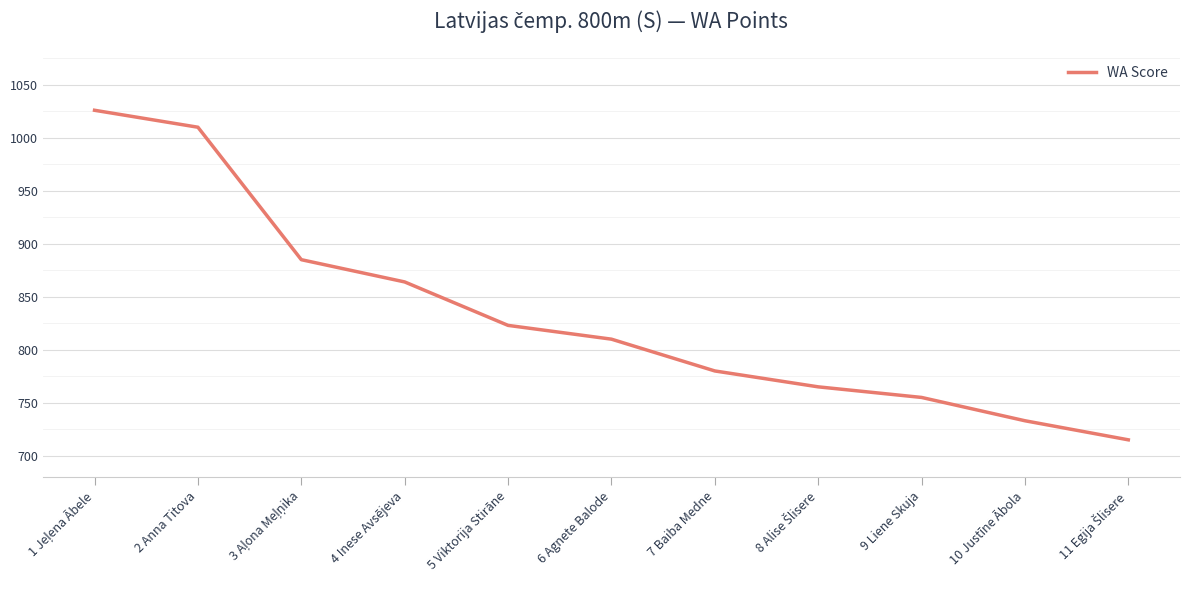

What is the greatest value displayed?

1026